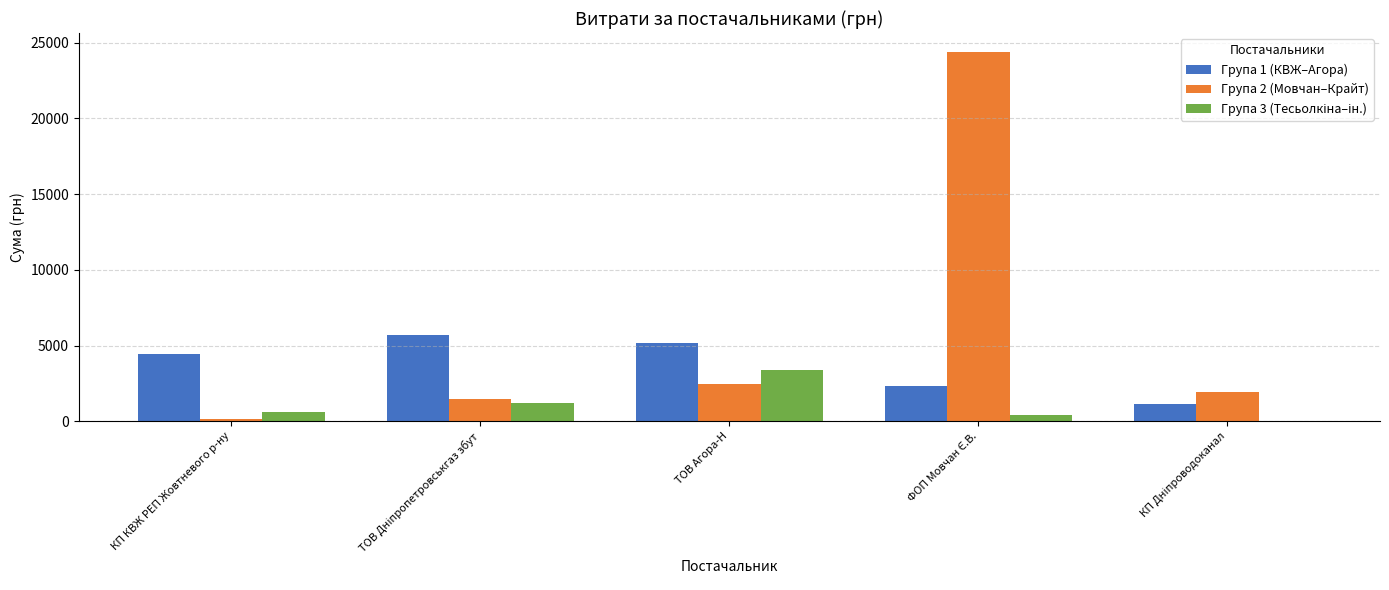

What is the maximum value shown in the chart?

24416.0